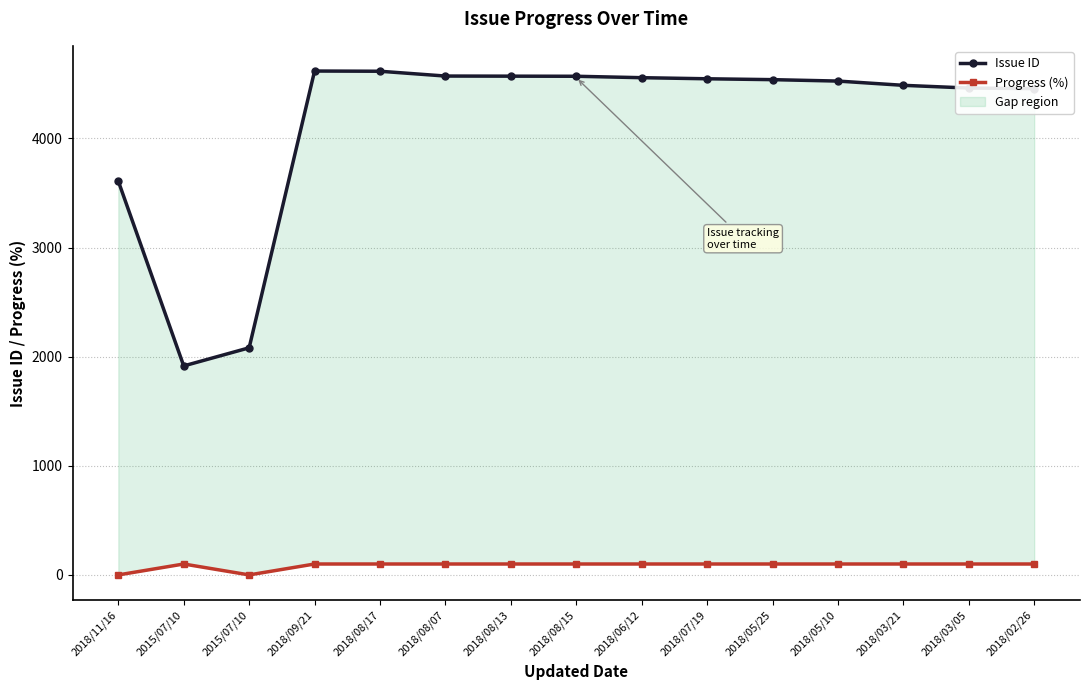

The Progress (%) series shows 100 at 2018/05/25. True or false?

True